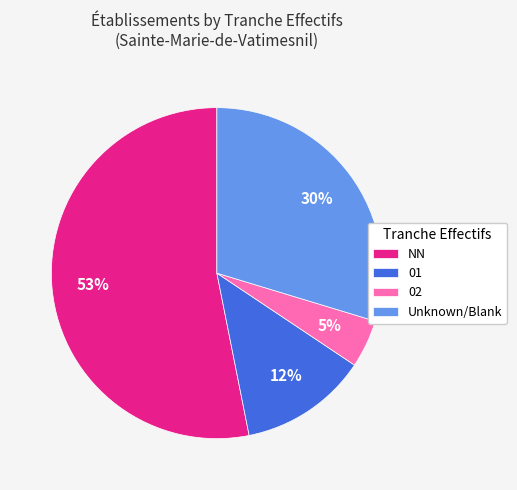

Which category has the biggest portion of the pie?

NN